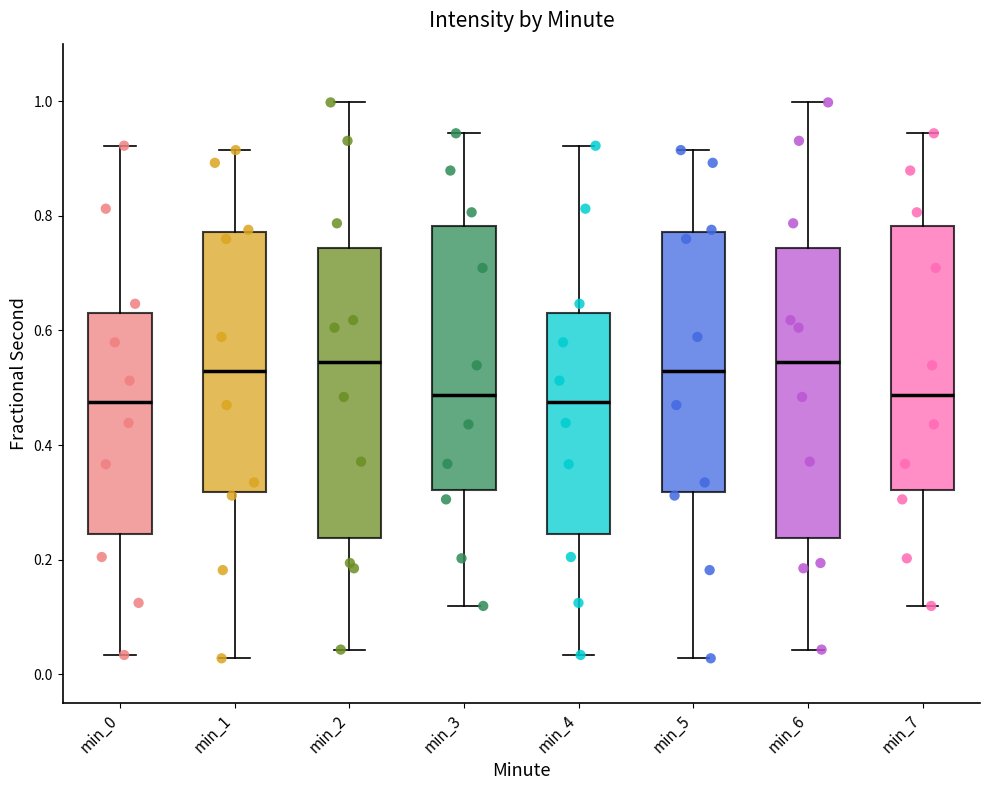

Reading left to right, read every box against the y-axis: the position of its median line, the range the box covers, and the ends of its whiskers. The values are not printed on the chart, so give them approximately, as read against the axis.

min_0: median 0.48, box 0.24 to 0.62, whiskers 0.04 to 0.92
min_1: median 0.52, box 0.32 to 0.78, whiskers 0.02 to 0.92
min_2: median 0.54, box 0.24 to 0.74, whiskers 0.04 to 1.00
min_3: median 0.48, box 0.32 to 0.78, whiskers 0.12 to 0.94
min_4: median 0.48, box 0.24 to 0.62, whiskers 0.04 to 0.92
min_5: median 0.52, box 0.32 to 0.78, whiskers 0.02 to 0.92
min_6: median 0.54, box 0.24 to 0.74, whiskers 0.04 to 1.00
min_7: median 0.48, box 0.32 to 0.78, whiskers 0.12 to 0.94